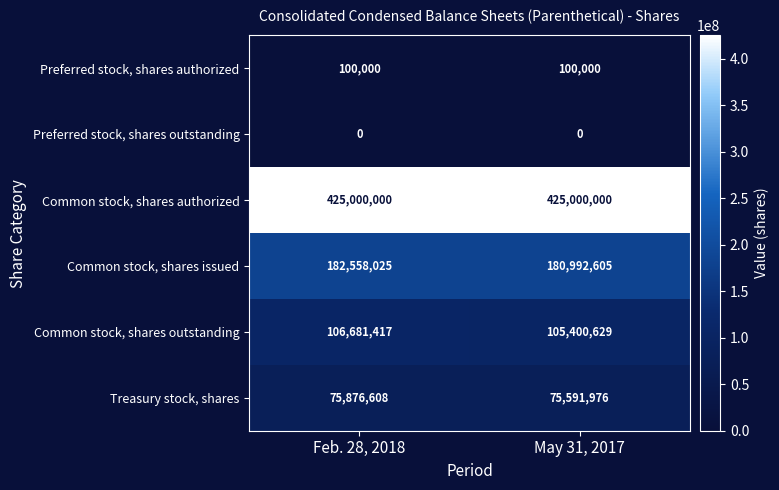

Between Feb. 28, 2018 and May 31, 2017, which series saw the biggest shift?

Common stock, shares issued